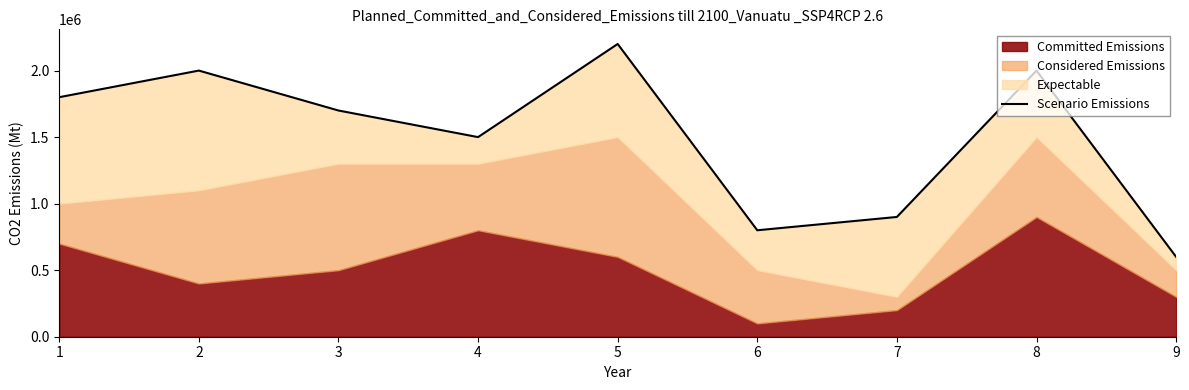

Where does the data first go above 1700000?

1